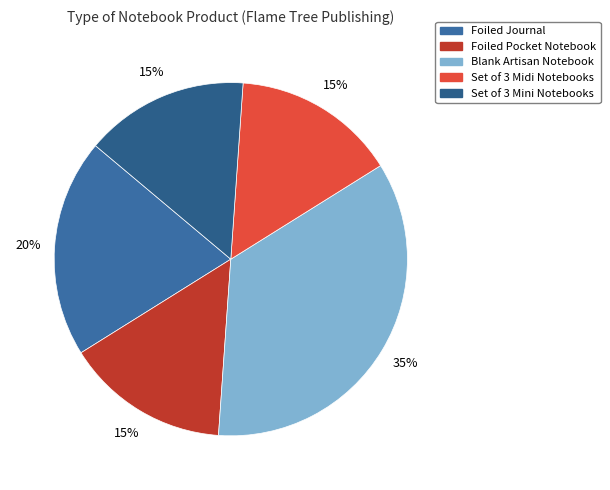

To the nearest percent, what is the average slice percentage?

20%